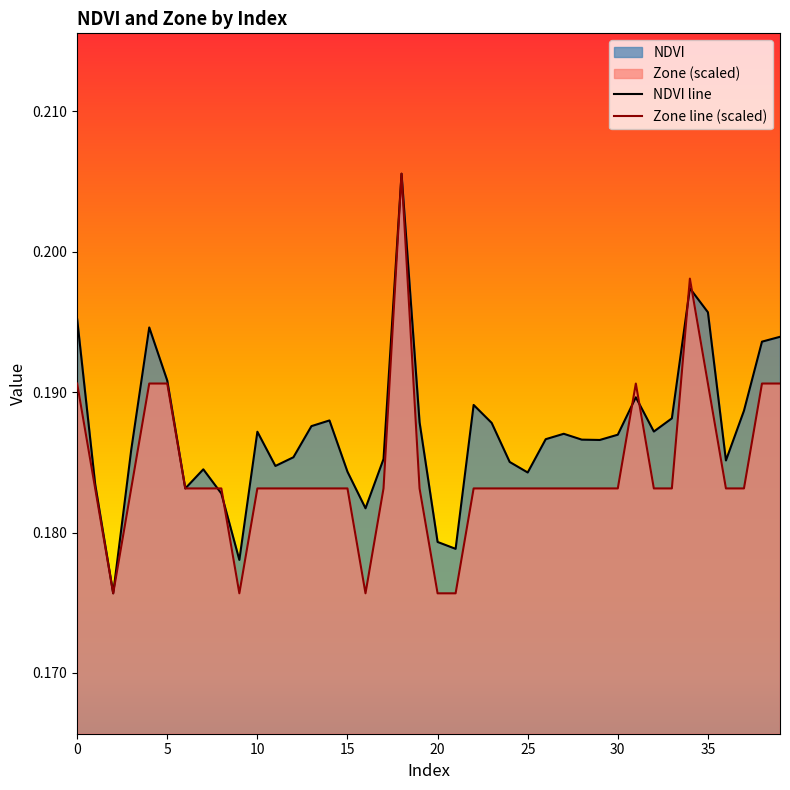

Reading left to right, list all the values displayed in this chart.

NDVI line: 0.2	0.2	0.2	0.2	0.2	0.2	0.2	0.2	0.2	0.2	0.2	0.2	0.2	0.2	0.2	0.2	0.2	0.2	0.2	0.2	0.2	0.2	0.2	0.2	0.2	0.2	0.2	0.2	0.2	0.2	0.2	0.2	0.2	0.2	0.2	0.2	0.2	0.2	0.2	0.2
Zone line (scaled): 0.2	0.2	0.2	0.2	0.2	0.2	0.2	0.2	0.2	0.2	0.2	0.2	0.2	0.2	0.2	0.2	0.2	0.2	0.2	0.2	0.2	0.2	0.2	0.2	0.2	0.2	0.2	0.2	0.2	0.2	0.2	0.2	0.2	0.2	0.2	0.2	0.2	0.2	0.2	0.2